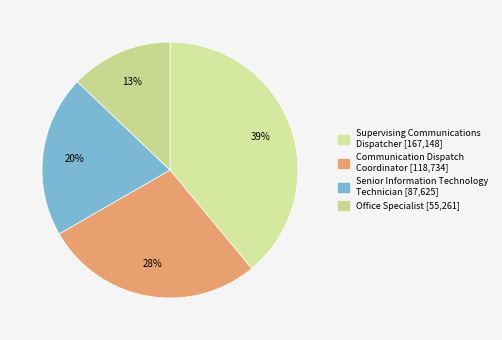

Do Supervising Communications Dispatcher and Office Specialist together represent more than half of the pie?

Yes